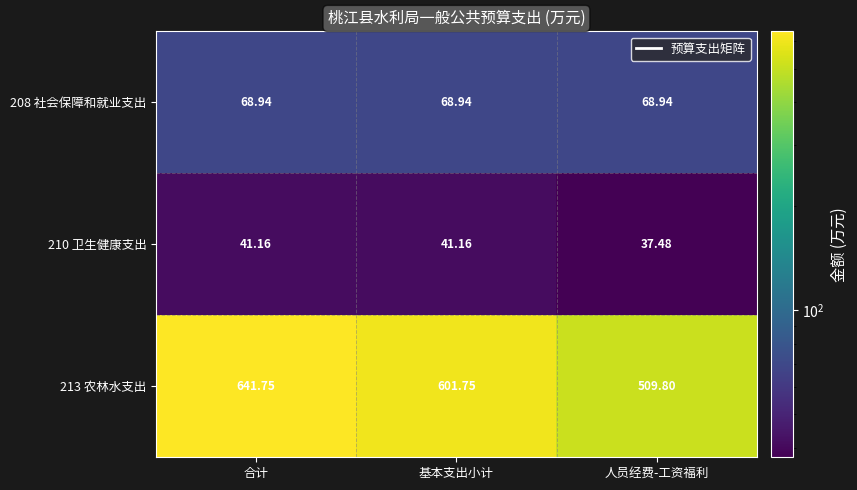

Which label corresponds to the largest value in the chart?

合计